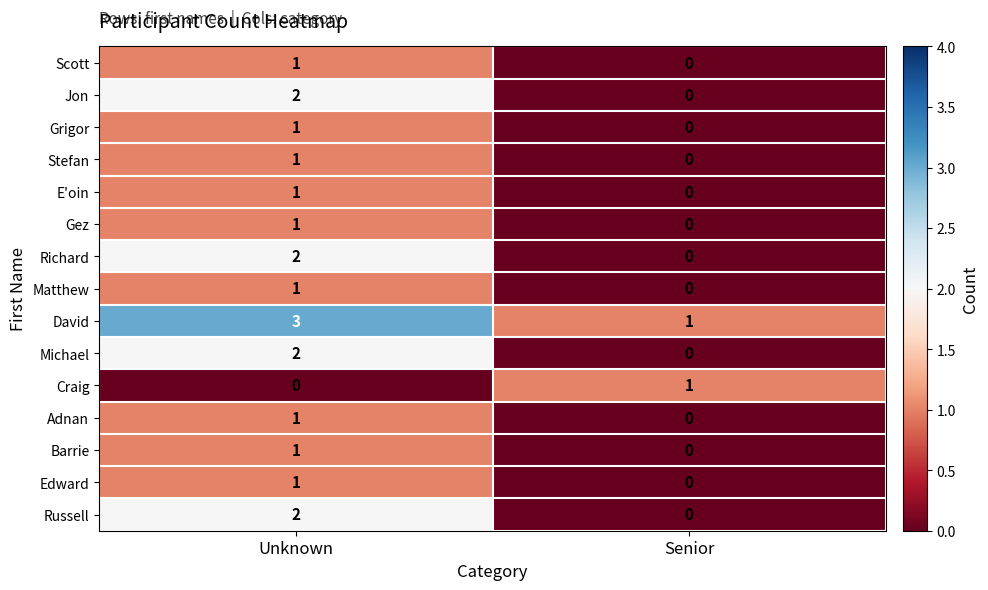

The value of Stefan at Unknown is 1. True or false?

True